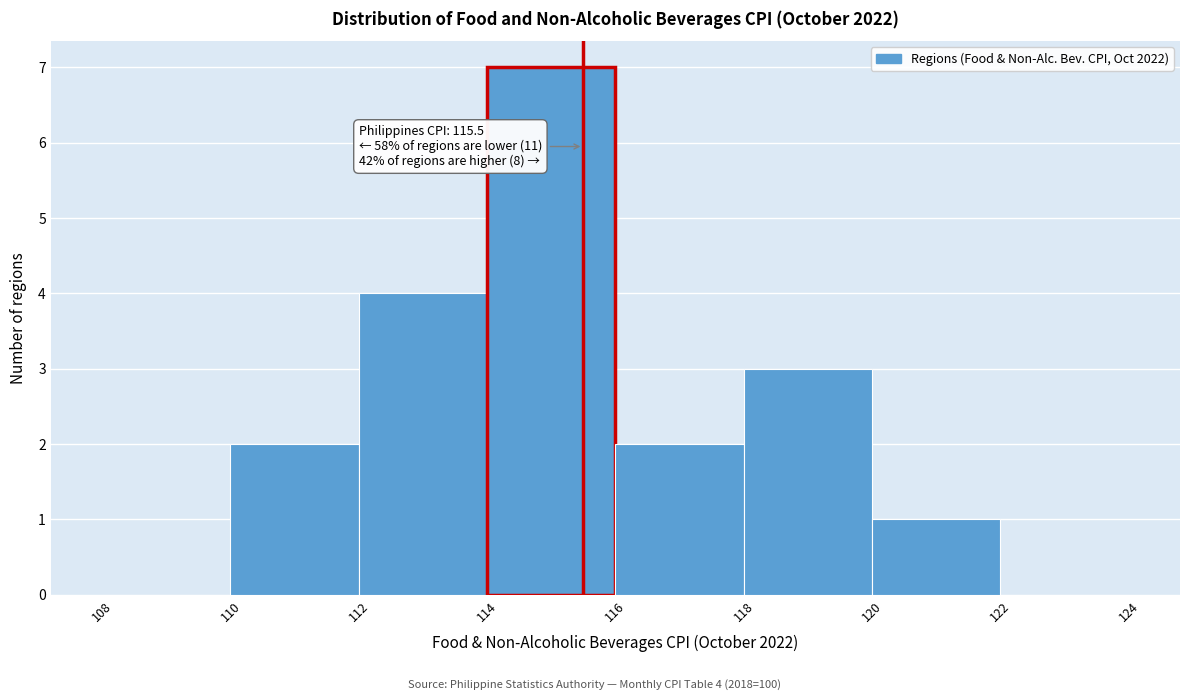

Which range on the x-axis has the tallest bar?

114 to 116